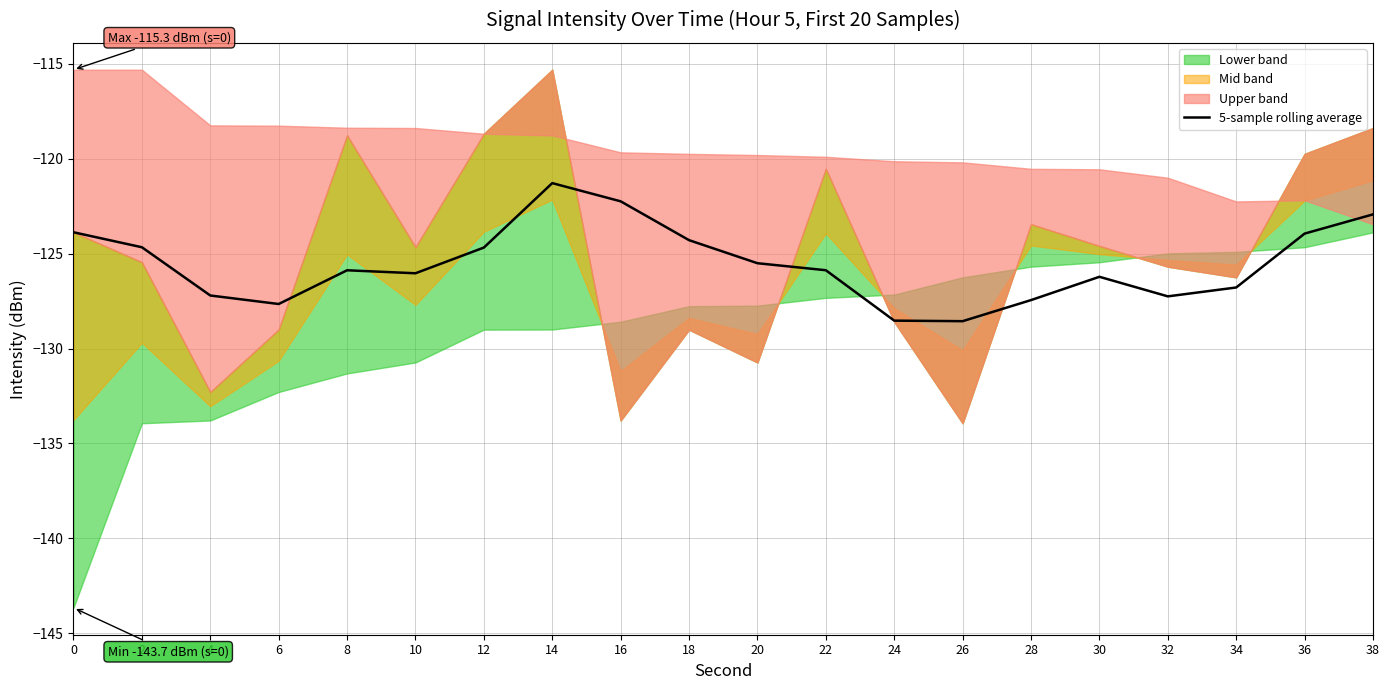

True or false: the data shows -47.8 at 16.

False